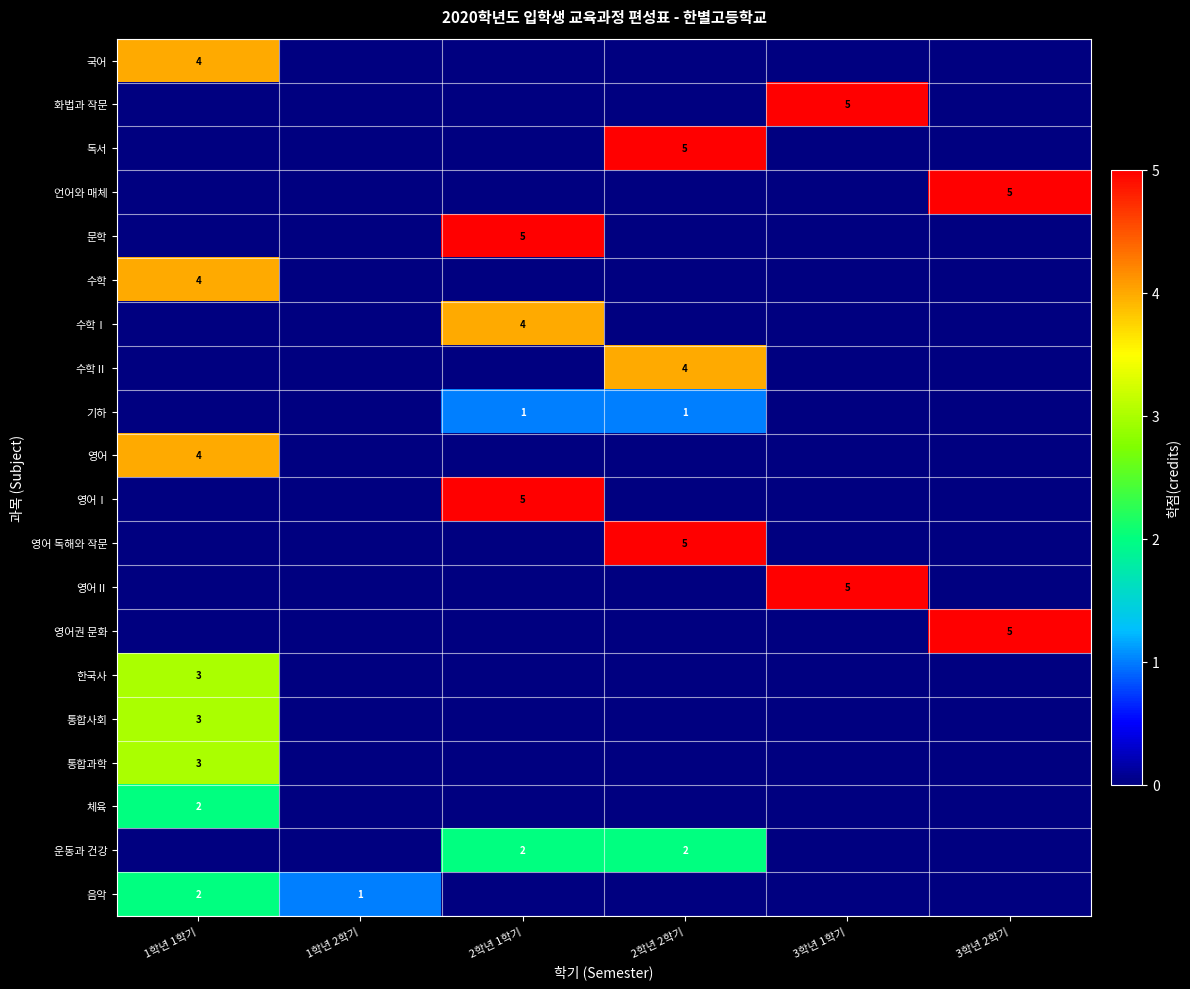

The value of 언어와 매체 at 3학년 2학기 is 8. True or false?

False